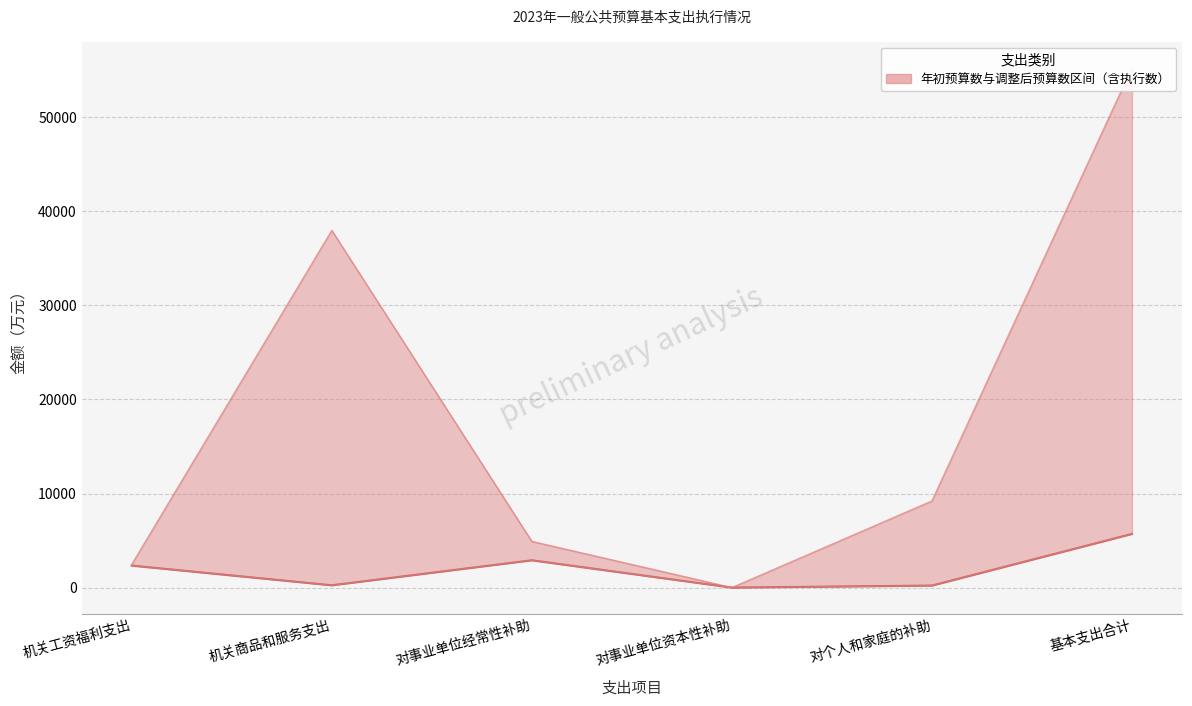

Rank the categories by value from lowest to highest.

对事业单位资本性补助, 对个人和家庭的补助, 机关商品和服务支出, 机关工资福利支出, 对事业单位经常性补助, 基本支出合计